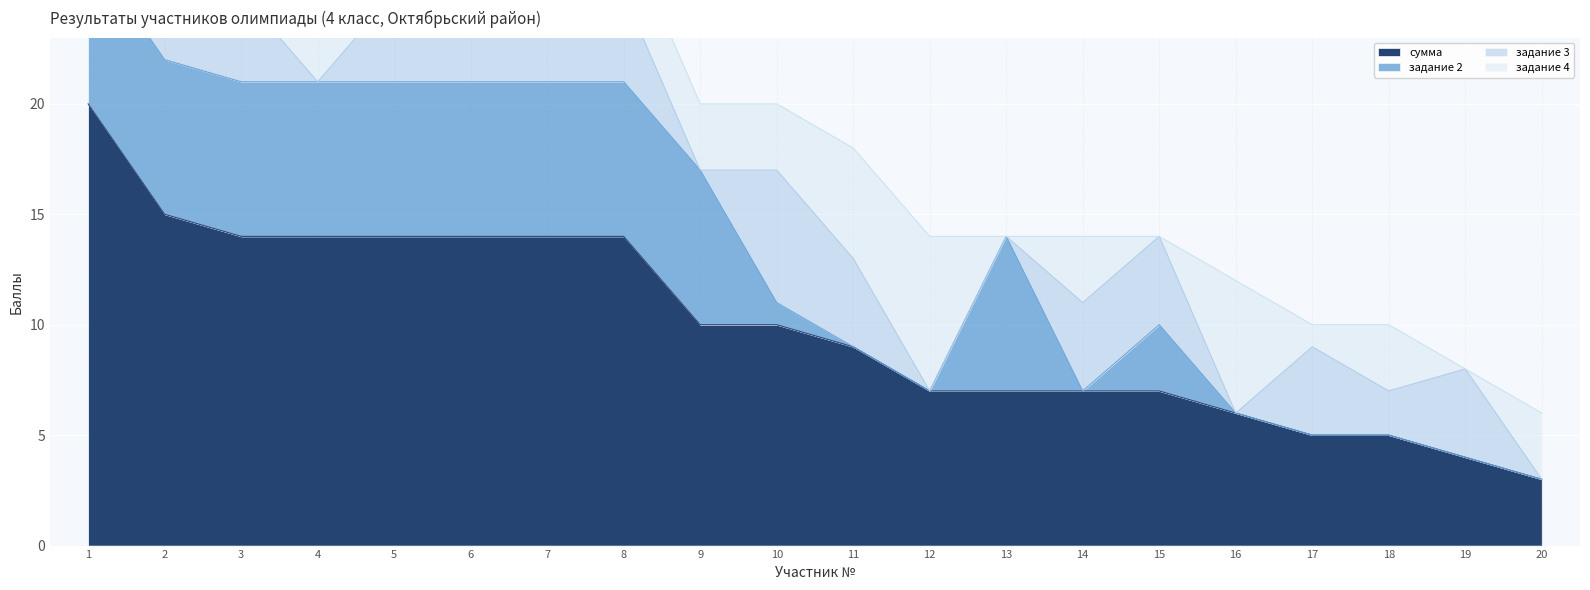

Reading left to right, transcribe all the data shown in this chart.

сумма: 1=20	2=15	3=14	4=14	5=14	6=14	7=14	8=14	9=10	10=10	11=9	12=7	13=7	14=7	15=7	16=6	17=5	18=5	19=4	20=3
задание 2: 1=7	2=7	3=7	4=7	5=7	6=7	7=7	8=7	9=7	10=1	11=0	12=0	13=7	14=0	15=3	16=0	17=0	18=0	19=0	20=0
задание 3: 1=6	2=4	3=4	4=0	5=4	6=4	7=4	8=4	9=0	10=6	11=4	12=0	13=0	14=4	15=4	16=0	17=4	18=2	19=4	20=0
задание 4: 1=7	2=3	3=3	4=7	5=3	6=3	7=3	8=3	9=3	10=3	11=5	12=7	13=0	14=3	15=0	16=6	17=1	18=3	19=0	20=3